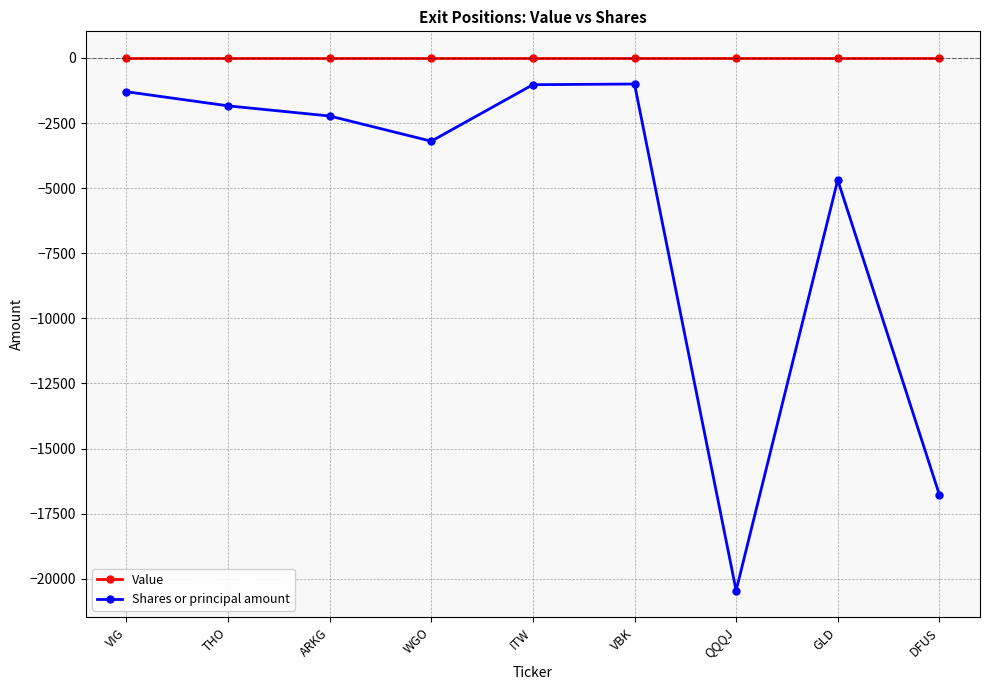

Is this an area chart (filled region under the line)?

No